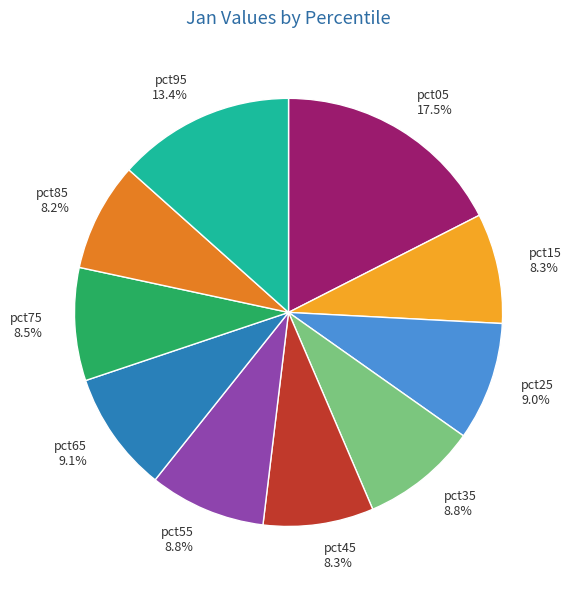

Combined, do pct55 and pct65 account for over 50%?

No